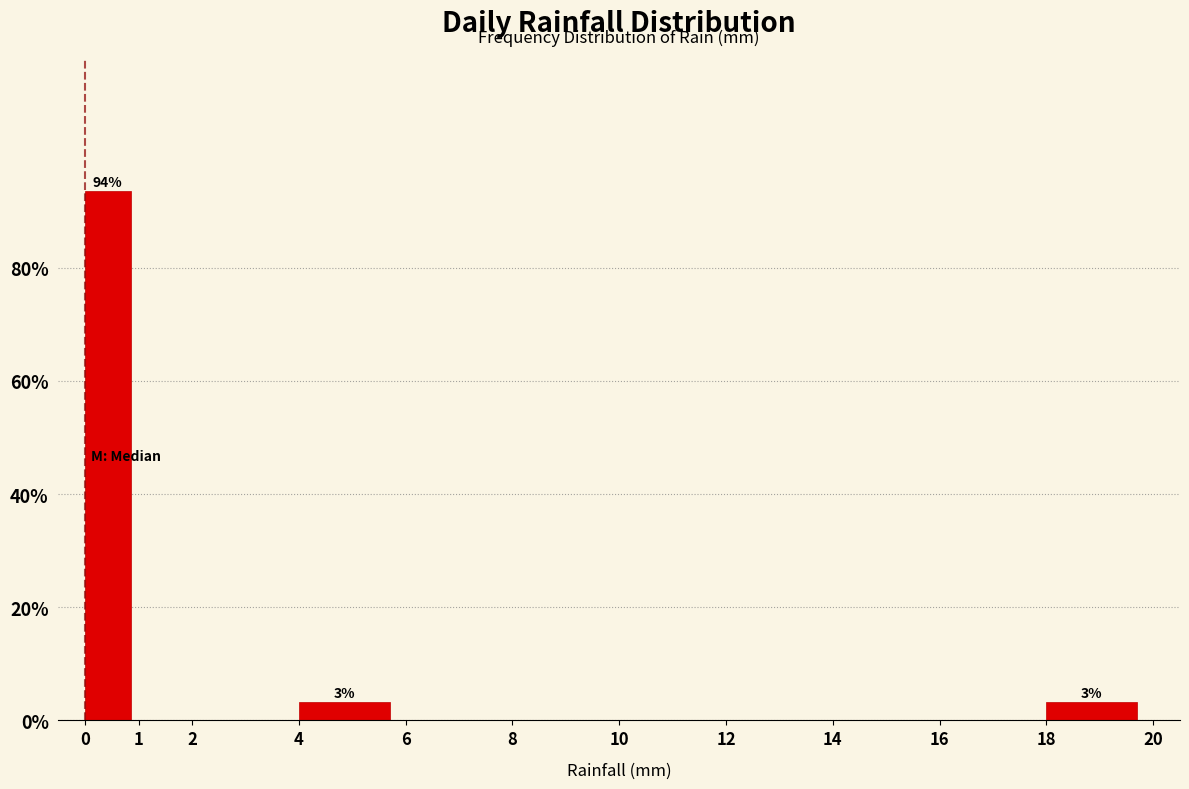

Which range on the x-axis has the tallest bar?

0 to 1